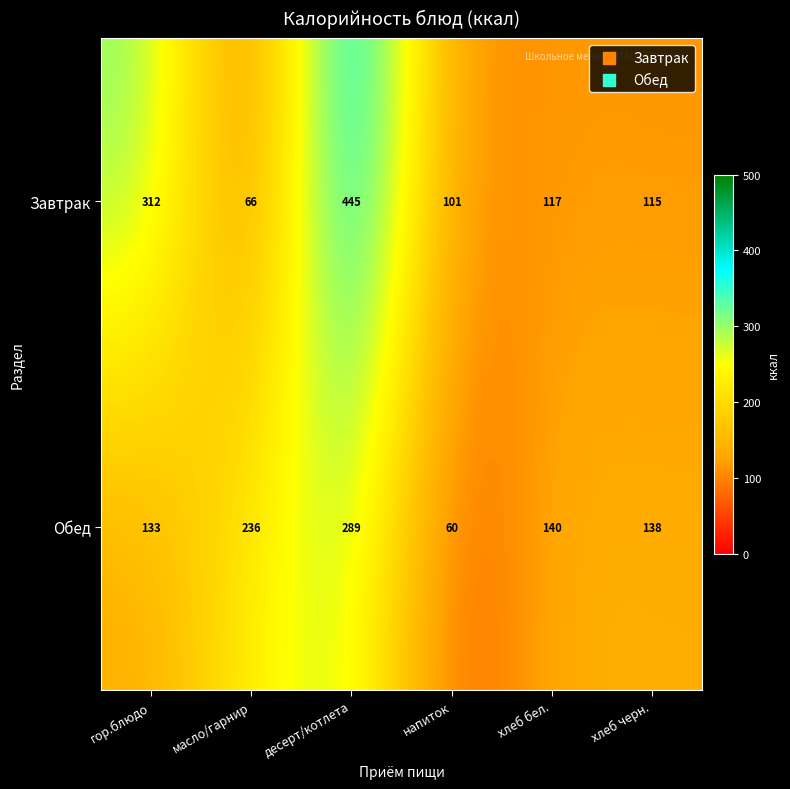

Between десерт/котлета and хлеб бел., which series saw the biggest shift?

Завтрак